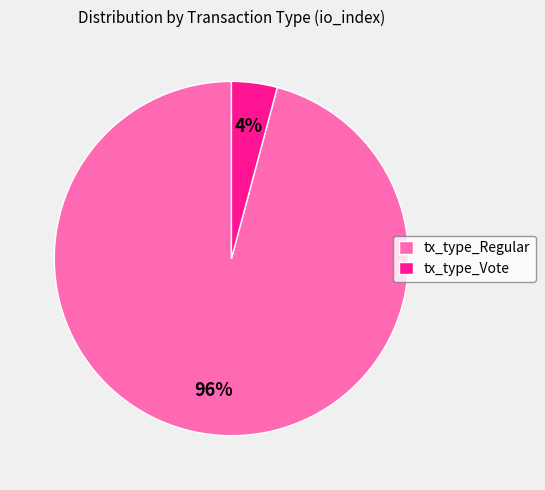

Is it true that tx_type_Regular is 96% of the pie?

True